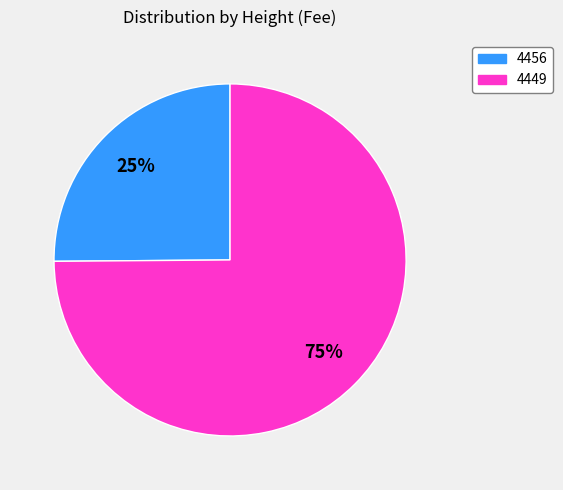

Rank the categories by value from highest to lowest.

4449, 4456